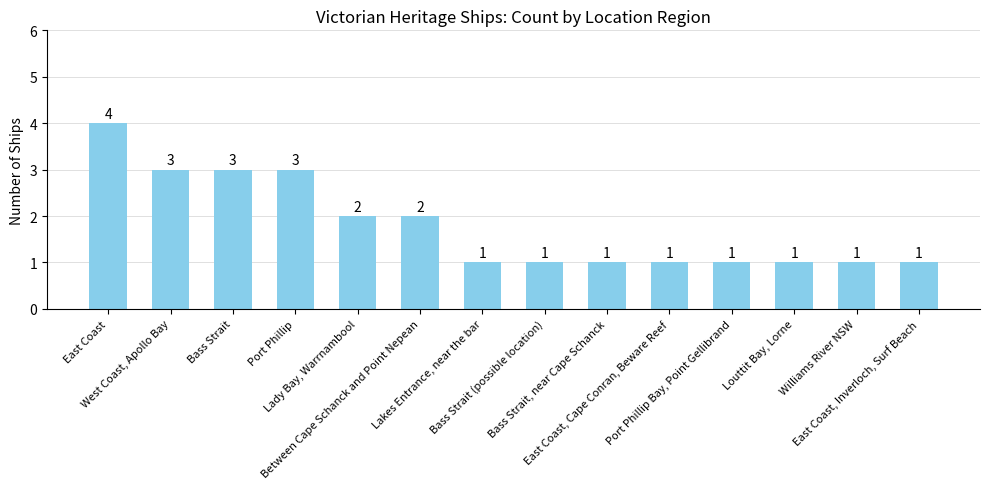

Reading right to left, extract all data points from this chart.

1	1	1	1	1	1	1	1	2	2	3	3	3	4